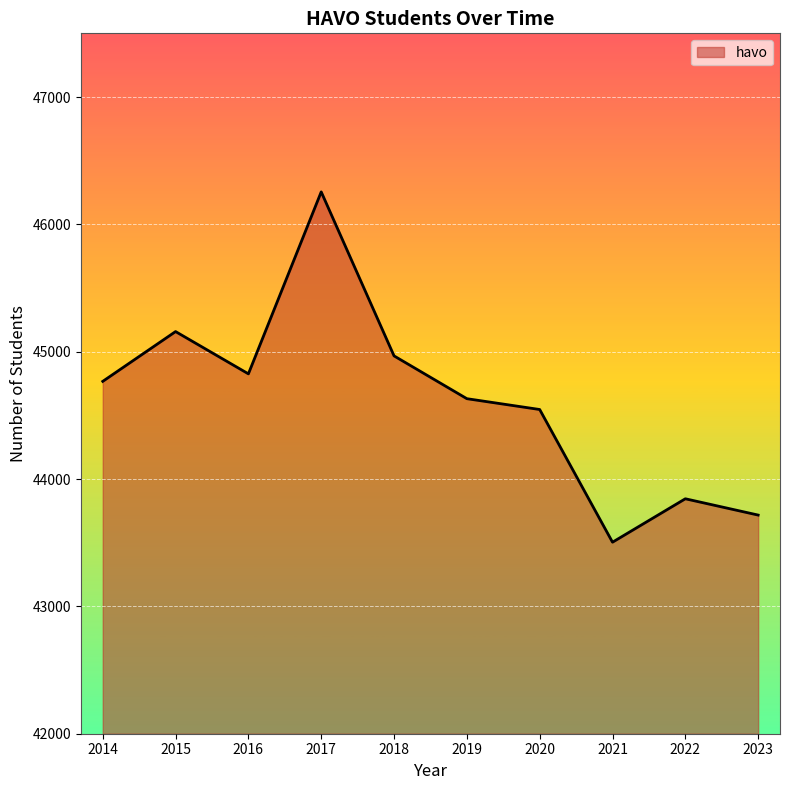

Rank the categories by value from highest to lowest.

2017, 2015, 2018, 2016, 2014, 2019, 2020, 2022, 2023, 2021